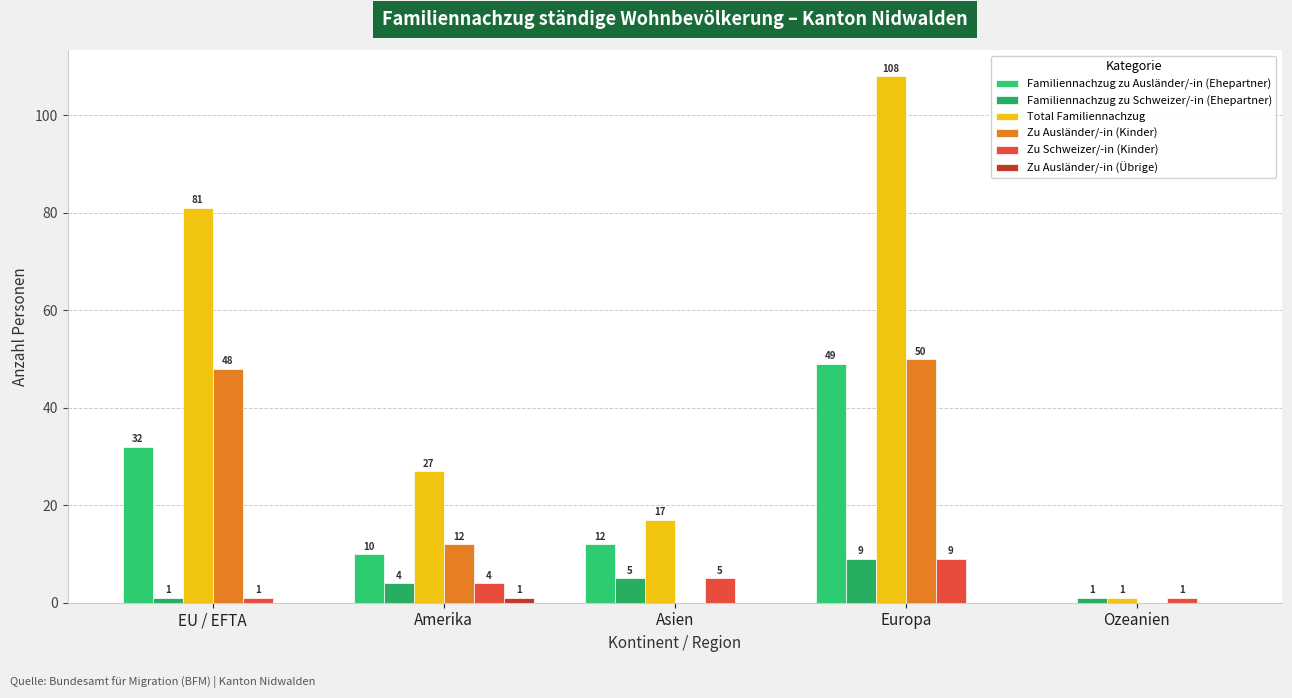

How many values in Familiennachzug zu Ausländer/-in (Ehepartner) are above zero?

4